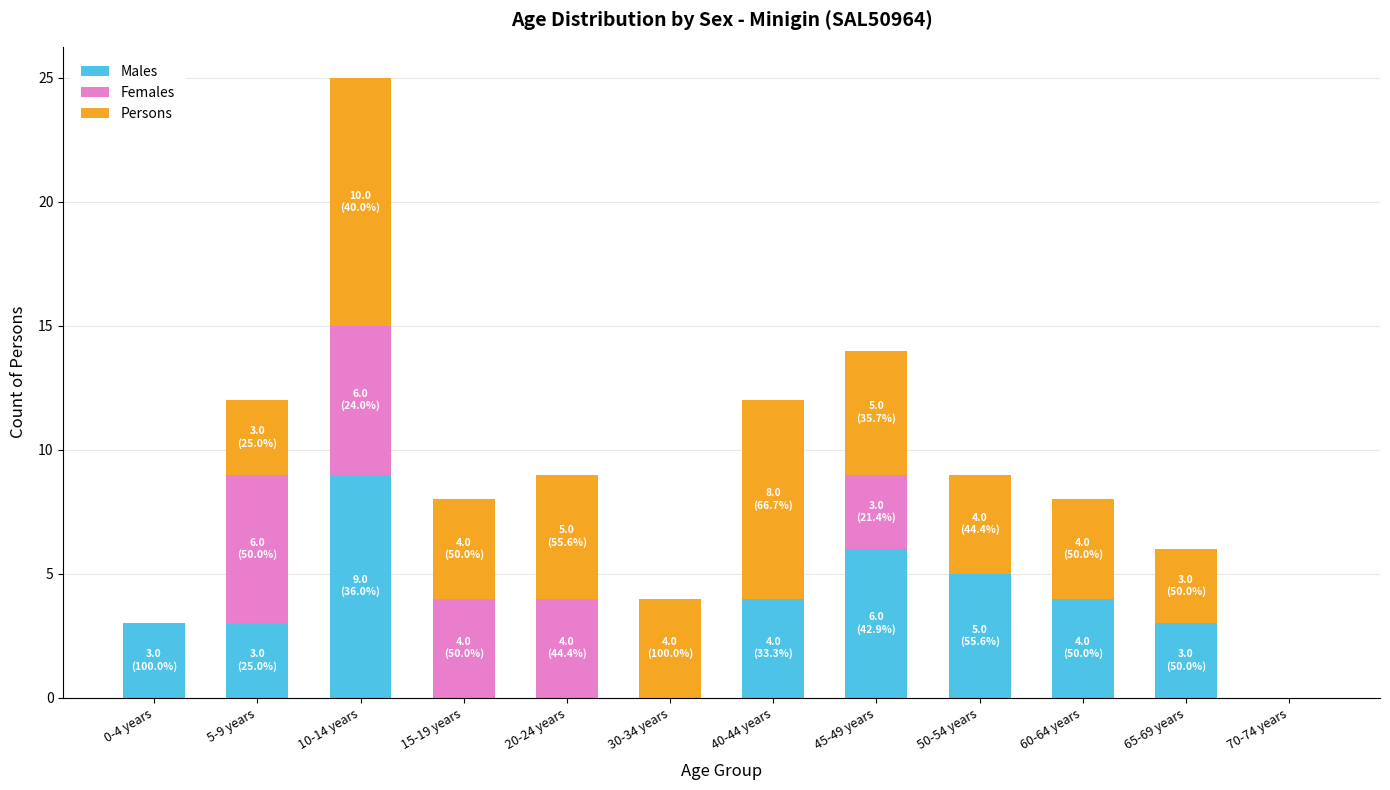

What is the total value across all series at 45-49 years?

14